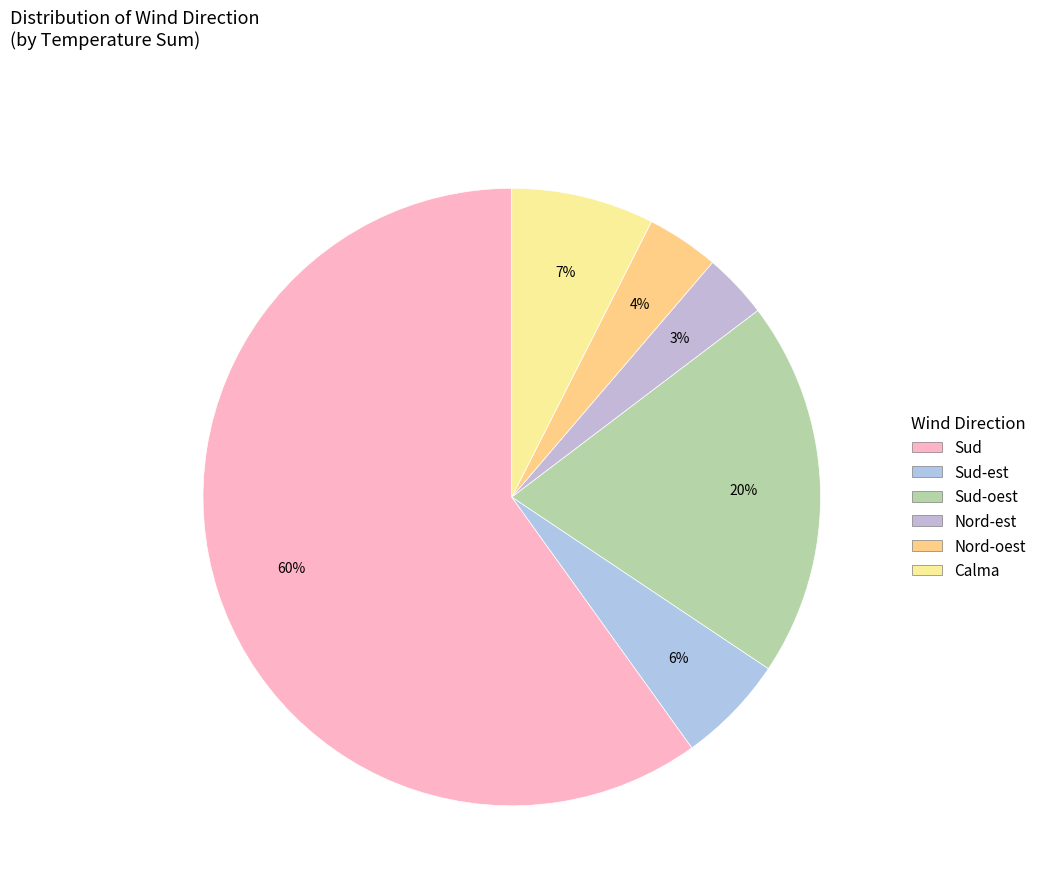

To the nearest percent, what is the difference between the largest and smallest slice percentages?

57%